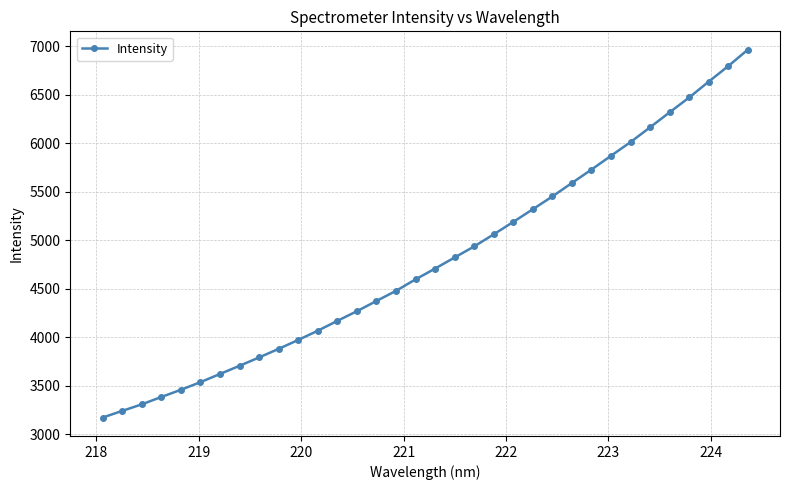

How many lines are shown in the chart?

1